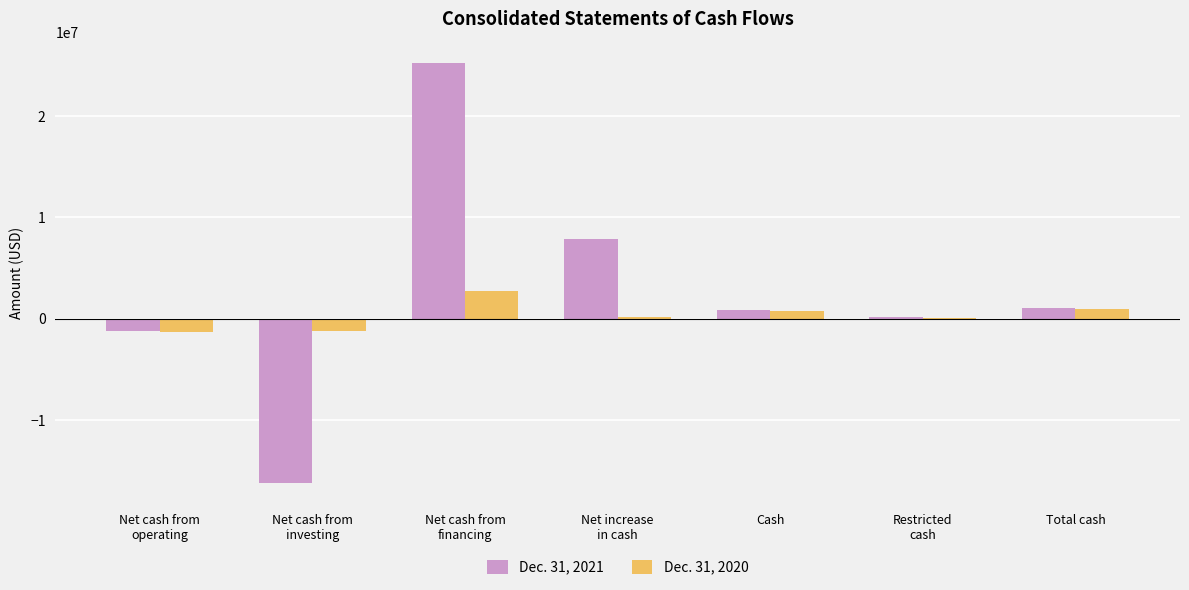

Which series has the largest total across all categories?

Dec. 31, 2021